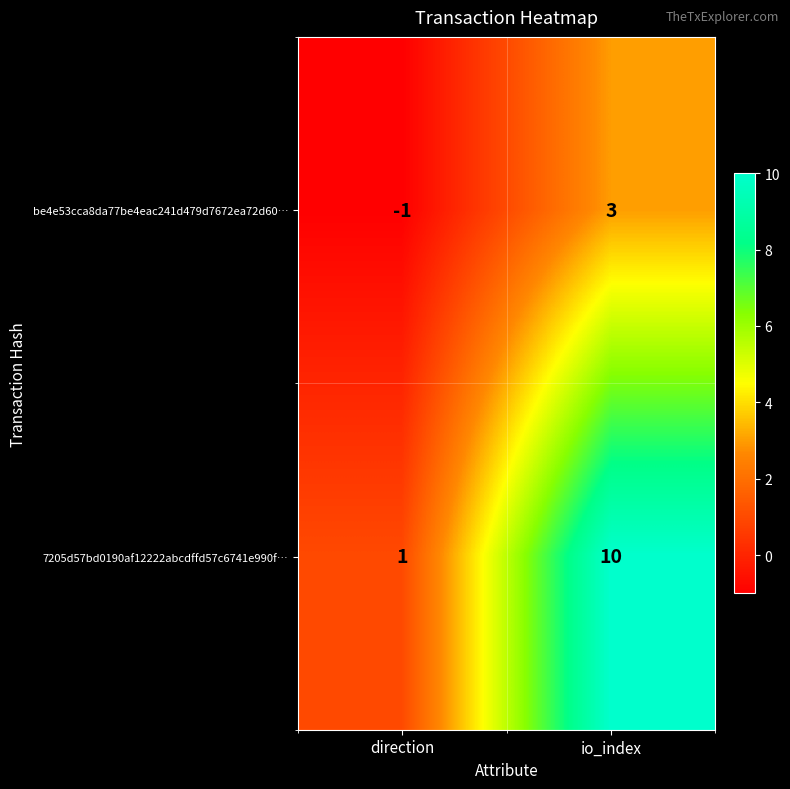

Reading left to right, what are all the values shown in this chart?

be4e53cca8da77be4eac241d479d7672ea72d60…: -1	3
7205d57bd0190af12222abcdffd57c6741e990f…: 1	10